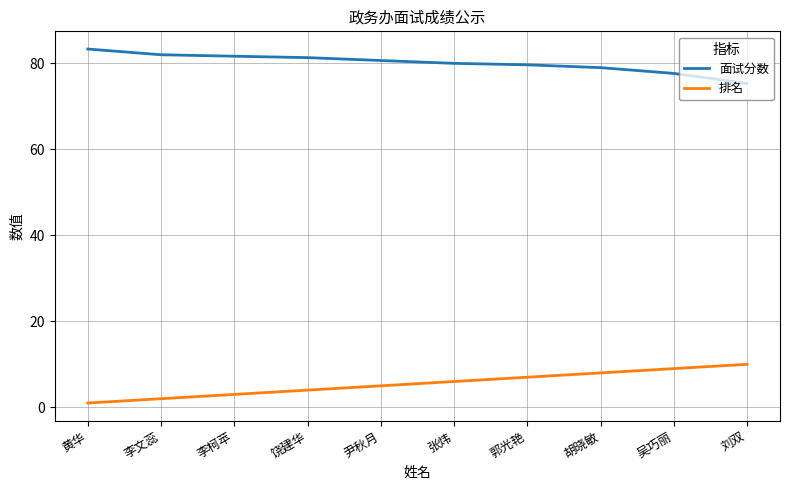

Is the value of 排名 at 尹秋月 greater than the value of 面试分数 at 张炜?

No